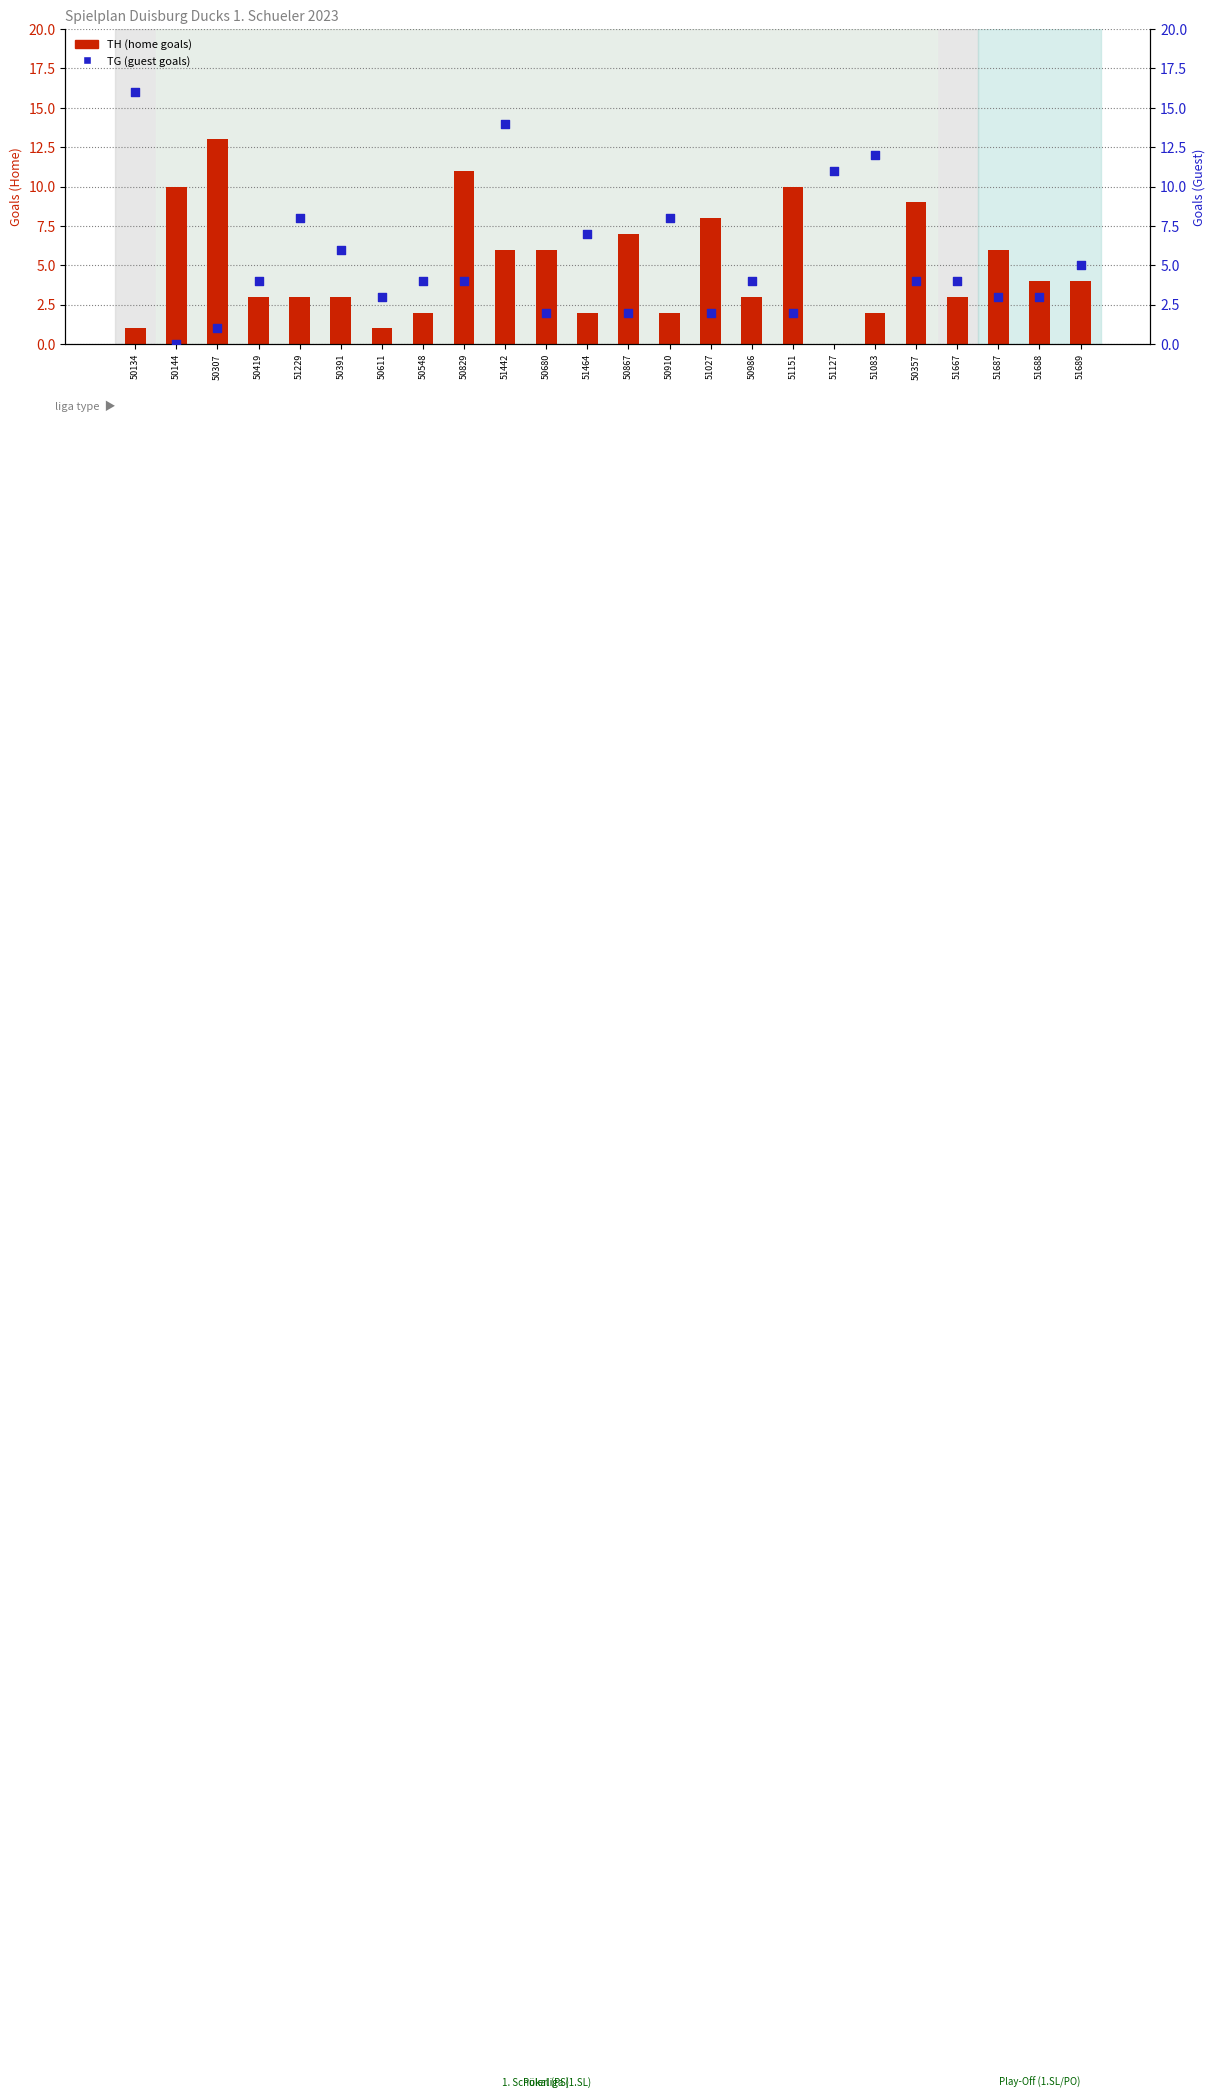

Is the value of TH (home goals) at 51127 greater than the value of TG (guest goals) at 50548?

No